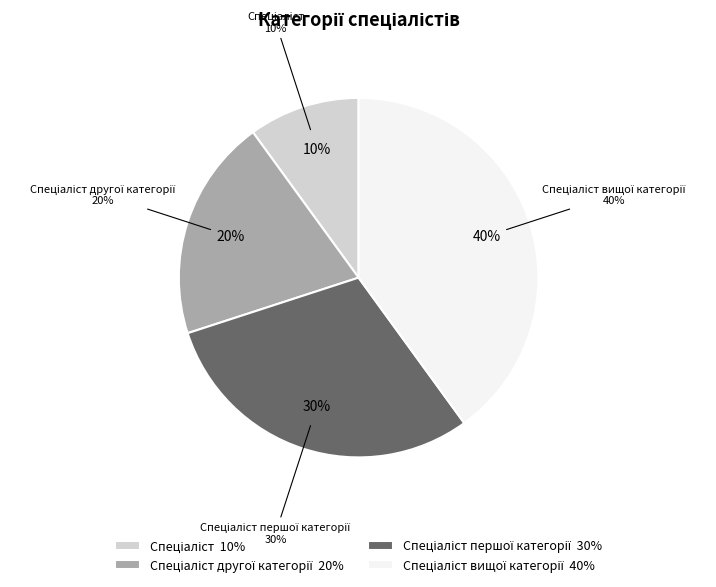

Rank the categories by value from highest to lowest.

Спеціаліст вищої категорії, Спеціаліст першої категорії, Спеціаліст другої категорії, Спеціаліст